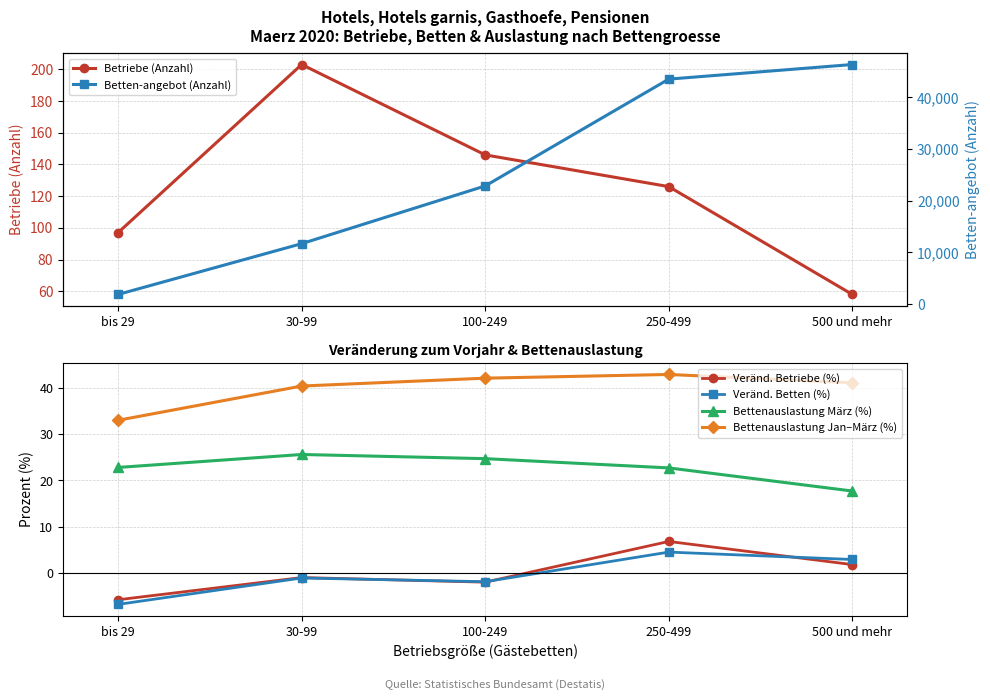

Reading left to right, transcribe all the data shown in this chart.

Betriebe (Anzahl): 97.0	203.0	146.0	126.0	58.0
Veränd. Betriebe (%): -5.8	-1.0	-2.0	6.8	1.8
Veränd. Betten (%): -6.8	-1.1	-1.9	4.5	2.9
Bettenauslastung März (%): 22.8	25.6	24.7	22.7	17.7
Bettenauslastung Jan–März (%): 33.0	40.4	42.1	42.9	41.1
Betten-angebot (Anzahl): 1872.0	11688.0	22848.0	43497.0	46321.0